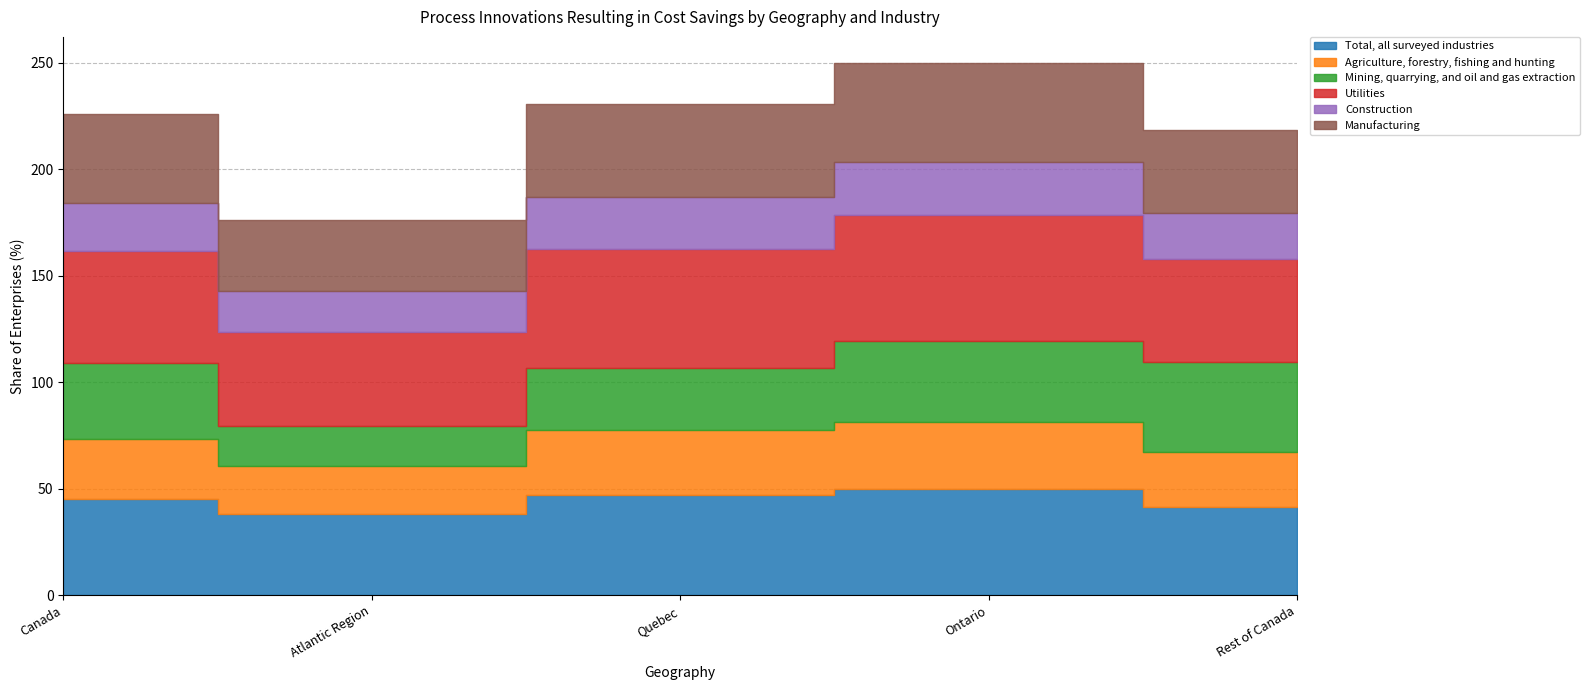

How many values in the Mining, quarrying, and oil and gas extraction series are below 35?

2